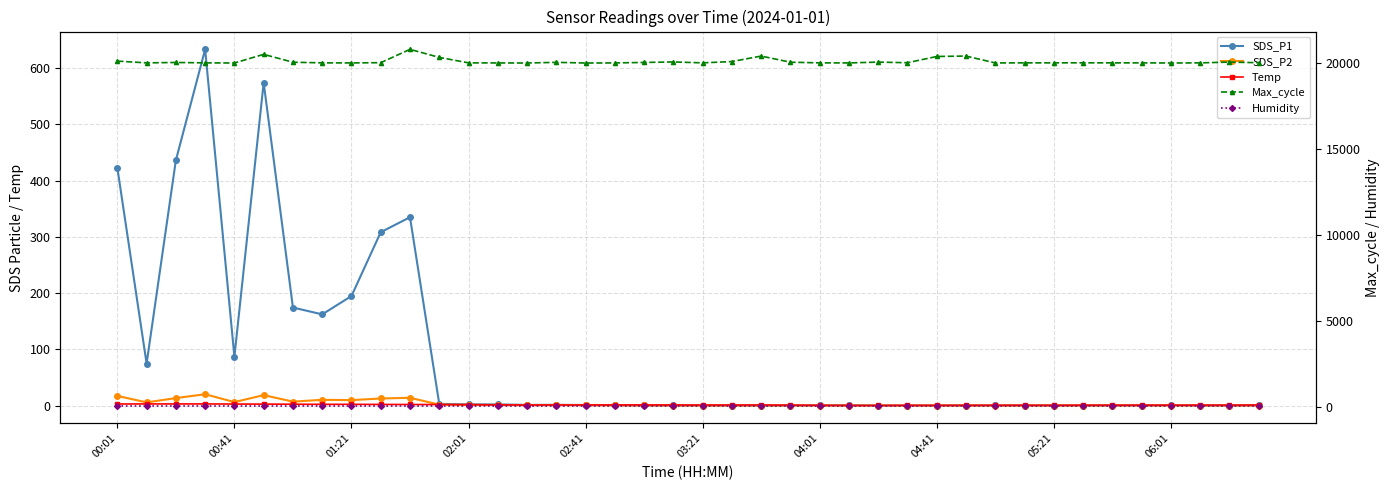

Reading right to left, list all the values displayed in this chart.

SDS_P1: 0.4	0.1	0.0	0.5	0.1	0.0	0.1	0.0	0.1	0.1	0.1	0.0	0.0	0.1	0.5	0.3	0.0	0.0	0.0	0.0	0.3	0.2	0.8	1.1	1.3	1.2	2.1	2.0	3.0	334.9	308.2	194.7	162.2	174.3	574.1	86.9	633.3	436.1	74.6	422.8
SDS_P2: 0.0	0.0	0.0	0.1	0.0	0.0	0.0	0.0	0.0	0.0	0.0	0.0	0.0	0.0	0.0	0.0	0.0	0.0	0.0	0.0	0.1	0.2	0.4	0.6	0.8	0.7	1.1	1.0	1.8	13.8	12.6	9.7	10.2	7.0	18.6	6.1	20.2	13.3	5.7	17.2
Temp: 1.0	0.8	0.8	0.7	0.8	0.7	0.7	0.5	0.6	0.5	0.5	0.4	0.4	0.2	0.2	0.5	0.8	1.0	1.0	0.9	1.0	1.1	1.1	1.0	1.0	1.0	1.2	1.7	1.8	1.9	2.0	2.2	2.2	2.4	2.6	2.7	2.9	2.9	2.9	2.8
Max_cycle: 20044.0	20081.0	20035.0	20028.0	20035.0	20035.0	20039.0	20036.0	20036.0	20031.0	20432.0	20407.0	20043.0	20080.0	20032.0	20035.0	20074.0	20431.0	20112.0	20036.0	20089.0	20060.0	20032.0	20027.0	20066.0	20027.0	20031.0	20035.0	20354.0	20821.0	20046.0	20032.0	20036.0	20073.0	20530.0	20028.0	20036.0	20058.0	20035.0	20139.0
Humidity: 99.9	99.9	99.9	99.9	99.9	99.9	99.9	99.9	99.9	99.9	99.9	99.9	99.9	99.9	99.9	99.9	99.9	99.9	99.9	99.9	99.9	99.9	99.9	99.9	99.9	99.9	99.9	99.9	99.9	99.9	99.9	99.9	99.9	99.9	99.9	99.9	99.9	99.9	99.9	99.9